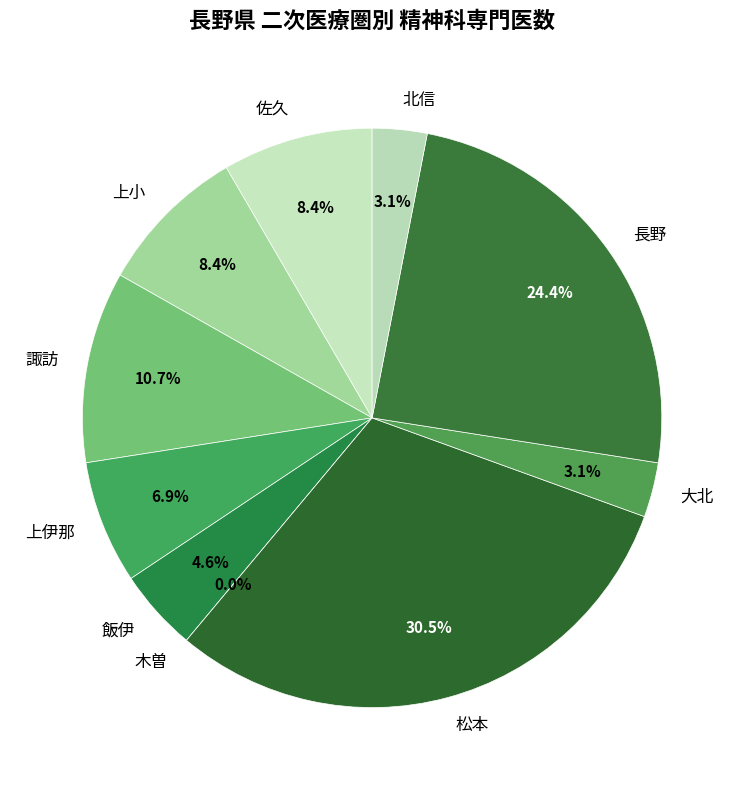

To the nearest percent, what is the average slice percentage?

10%